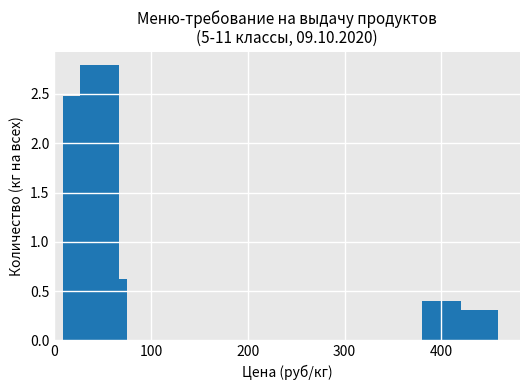

Reading left to right, transcribe all the data shown in this chart.

2.5	2.8	0.6	0.4	0.3